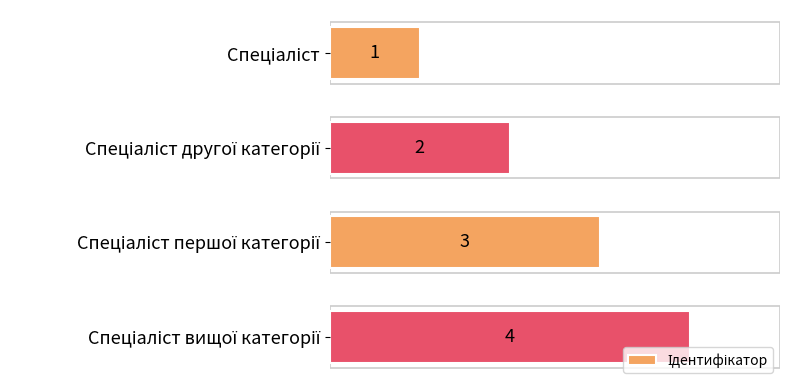

What is the value of the 3rd bar from the top?

3